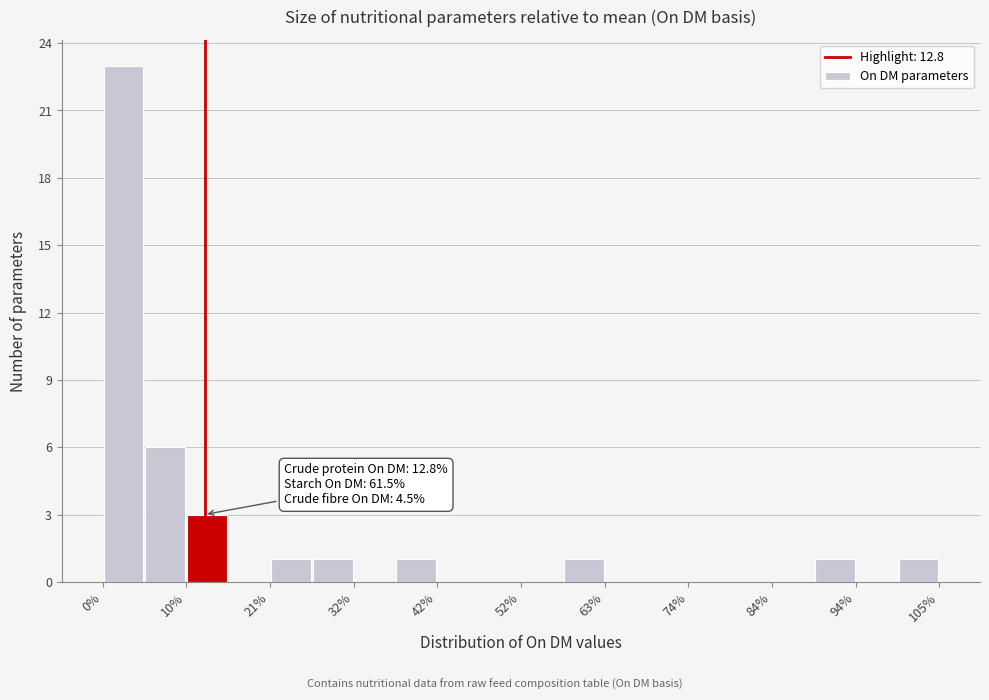

Around what value on the x-axis is the tallest bar? Give the approximate position of its centre, as read against the axis.

2